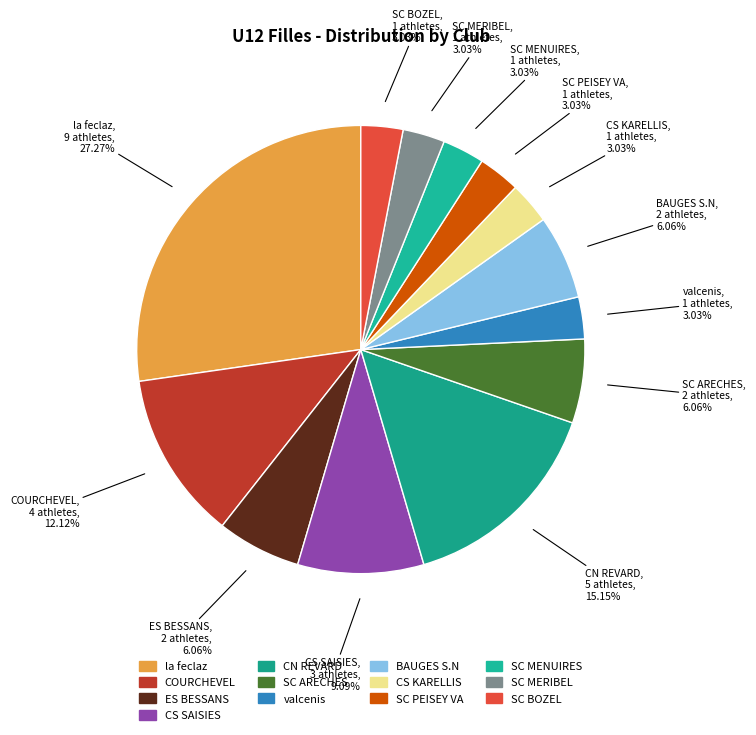

To the nearest percent, what percentage of the pie is ES BESSANS?

6%